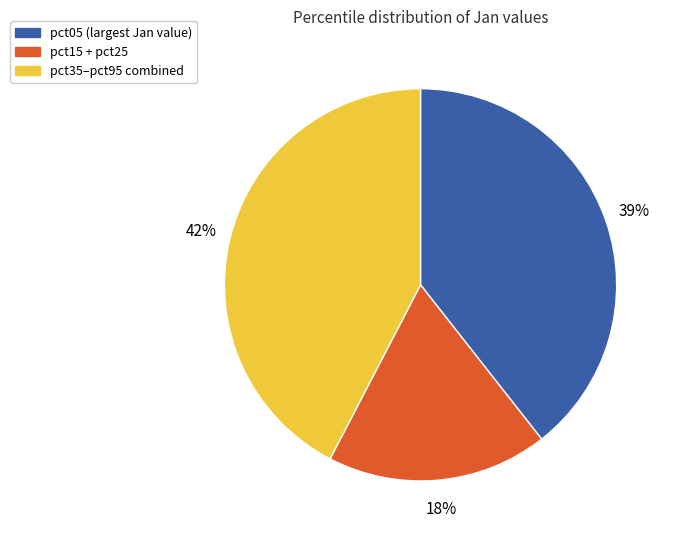

Is there any slice that represents more than half of the pie?

No